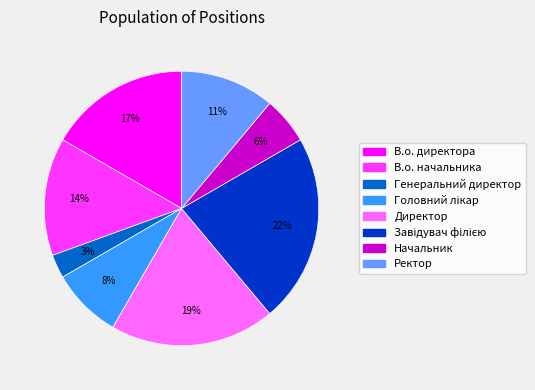

Does Ректор account for over 50% of the chart?

No